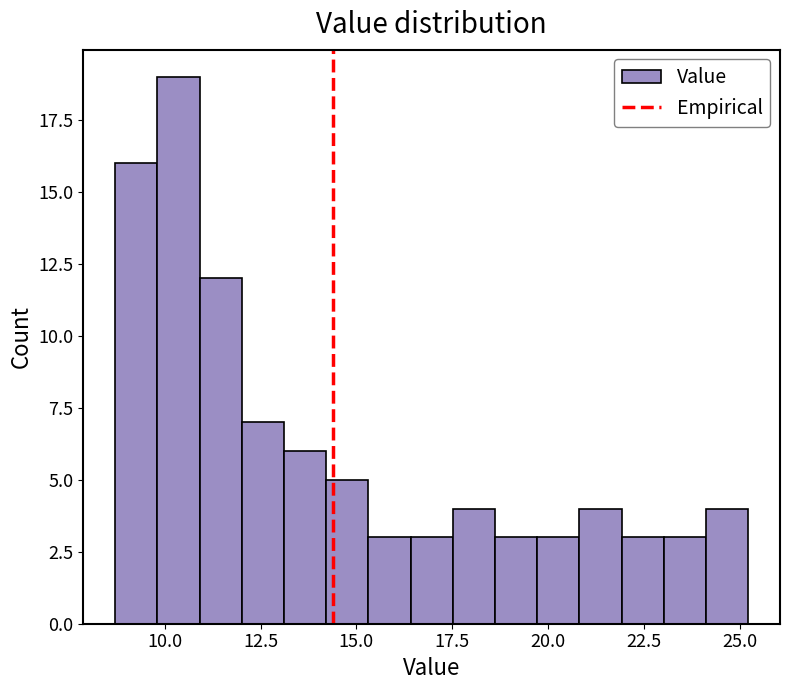

Read against the x-axis, roughly where is the centre of the tallest bar?

10.5